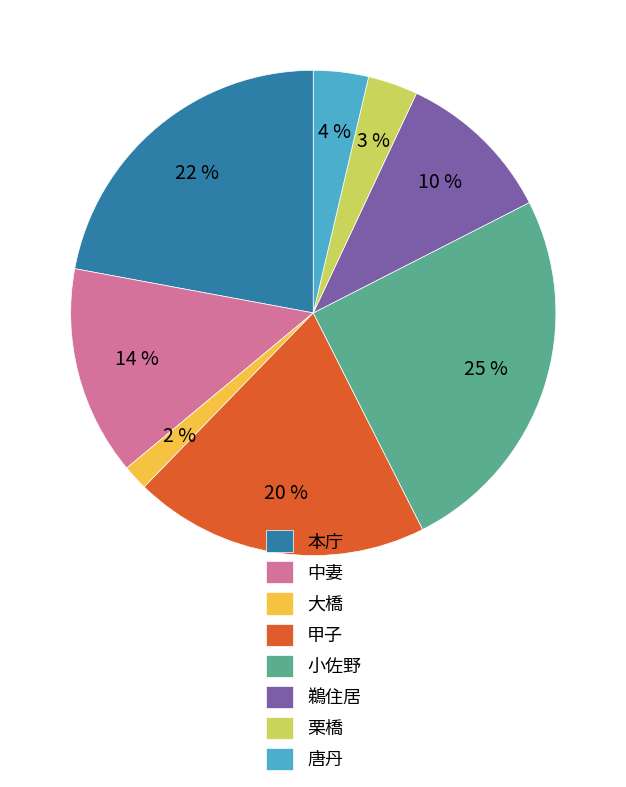

Is there any slice that represents more than half of the pie?

No